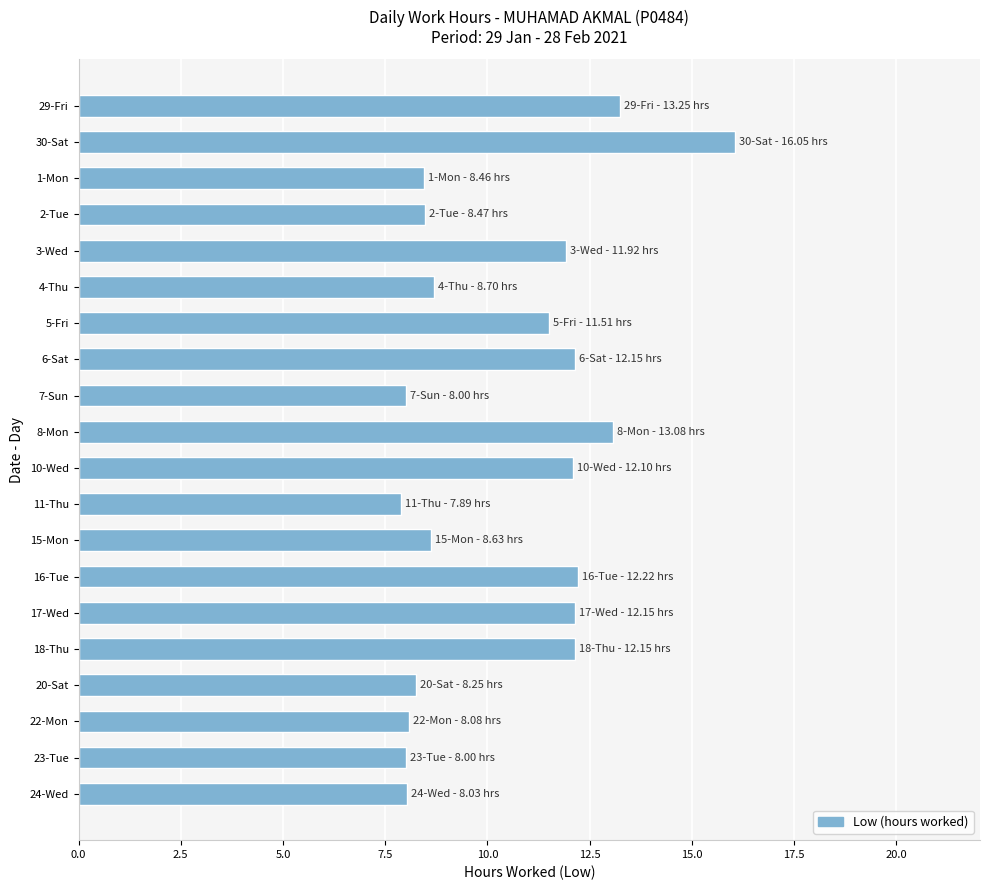

True or false: the data shows 13.7 at 11-Thu.

False